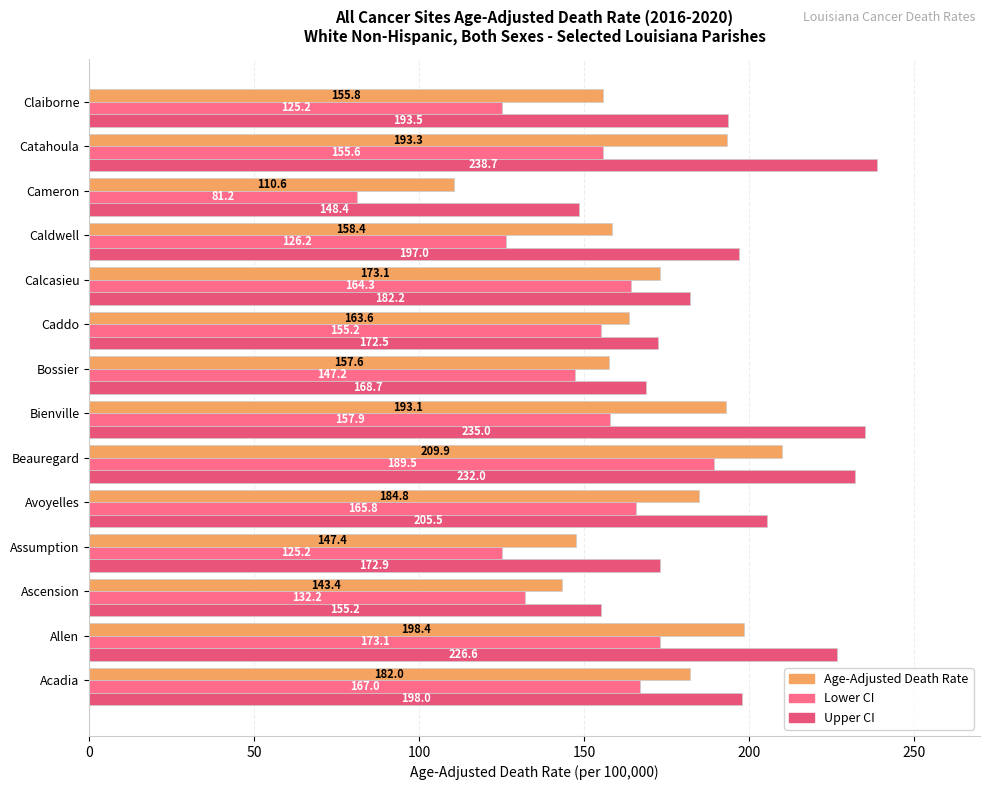

What is the value of the Lower CI bar at the 3rd from the left?

132.2